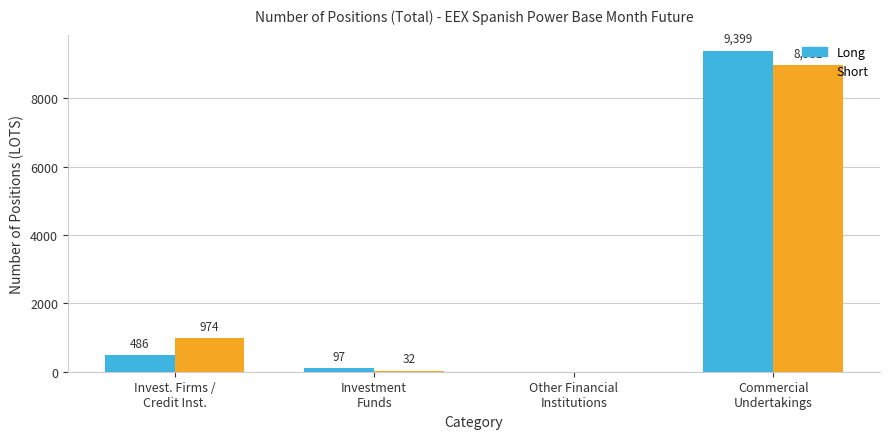

Where is Short nearest to the value 4490?

Invest. Firms /
Credit Inst.